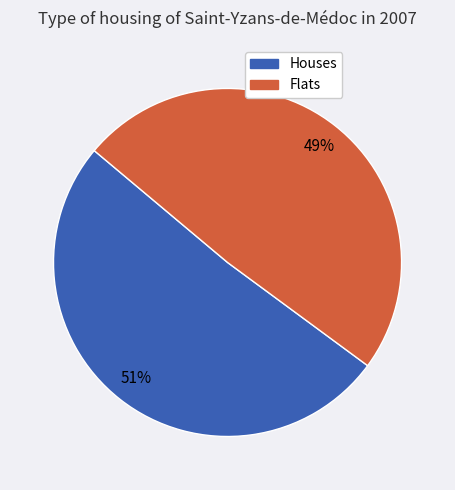

To the nearest percent, what is the average slice percentage?

50%